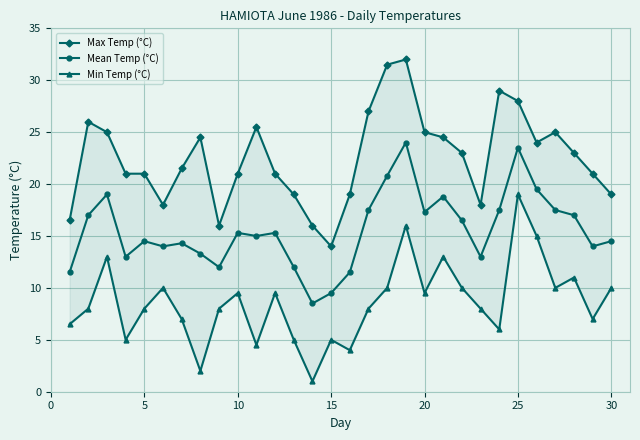

True or false: Max Temp (°C) has more than 1 points higher than both neighbors.

True